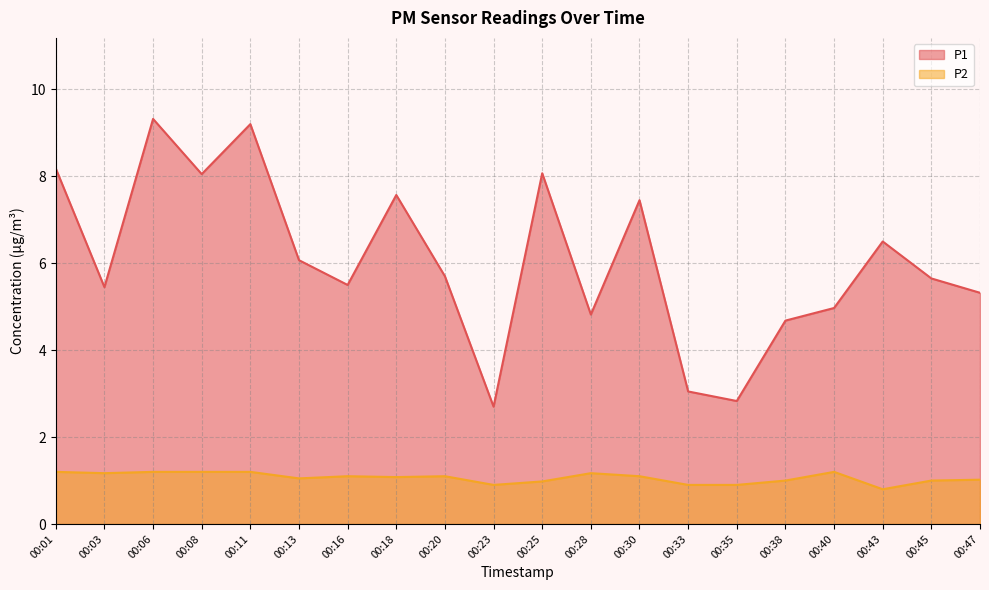

Reading left to right, list all the values displayed in this chart.

P1: 00:01=8.2	00:03=5.5	00:06=9.3	00:08=8.1	00:11=9.2	00:13=6.1	00:16=5.5	00:18=7.6	00:20=5.7	00:23=2.7	00:25=8.1	00:28=4.8	00:30=7.5	00:33=3.0	00:35=2.8	00:38=4.7	00:40=5.0	00:43=6.5	00:45=5.7	00:47=5.3
P2: 00:01=1.2	00:03=1.2	00:06=1.2	00:08=1.2	00:11=1.2	00:13=1.1	00:16=1.1	00:18=1.1	00:20=1.1	00:23=0.9	00:25=1.0	00:28=1.2	00:30=1.1	00:33=0.9	00:35=0.9	00:38=1.0	00:40=1.2	00:43=0.8	00:45=1.0	00:47=1.0